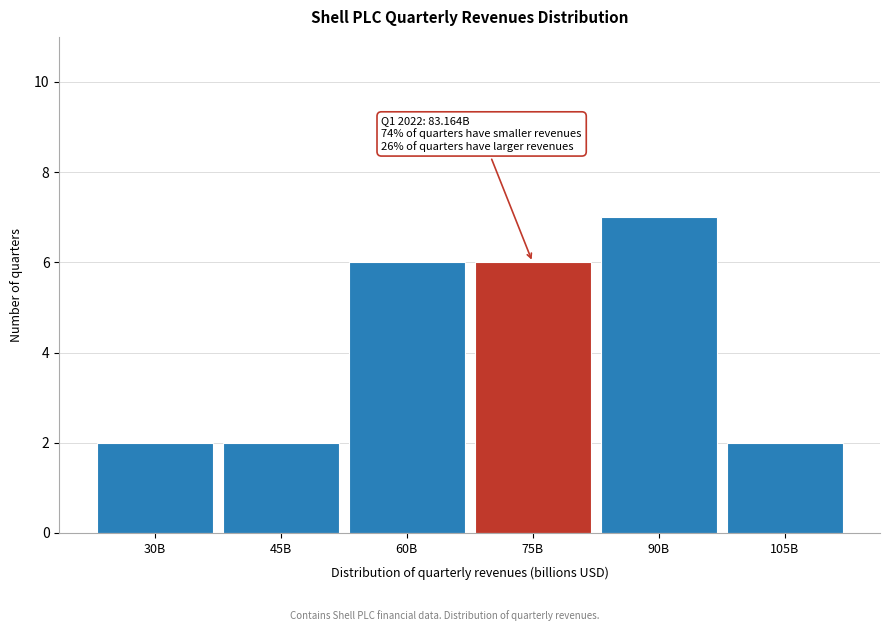

Reading left to right, transcribe all the data shown in this chart.

2	2	6	6	7	2